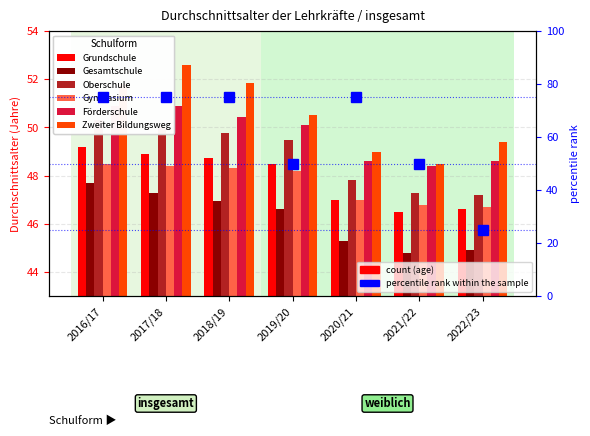

Count the Gymnasium values in the range 46 to 48.

3